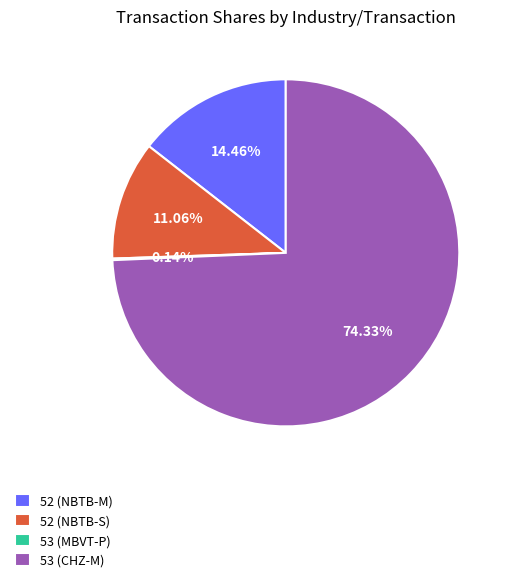

Is the sum of 53 (CHZ-M) and 52 (NBTB-M) greater than half?

Yes